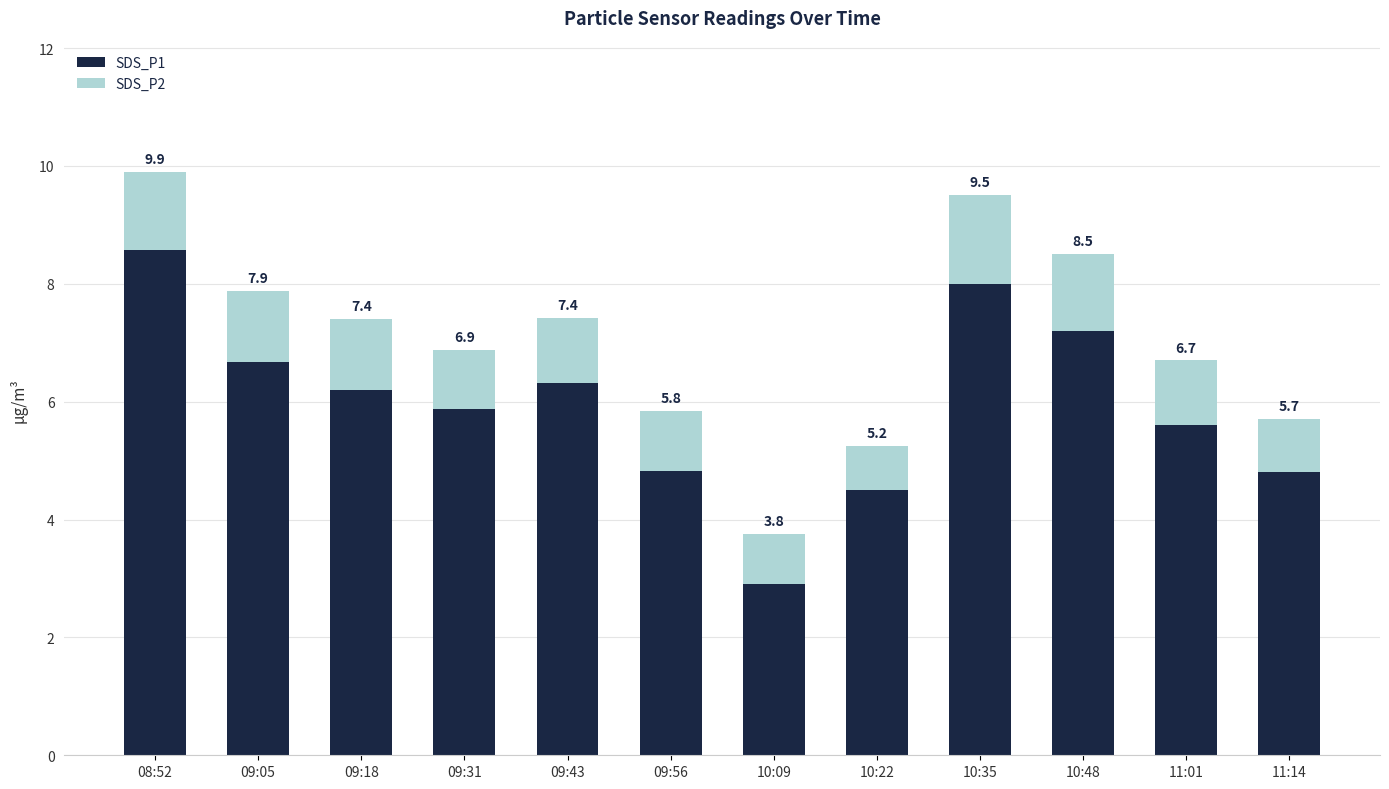

Does the chart contain stacked bars?

Yes